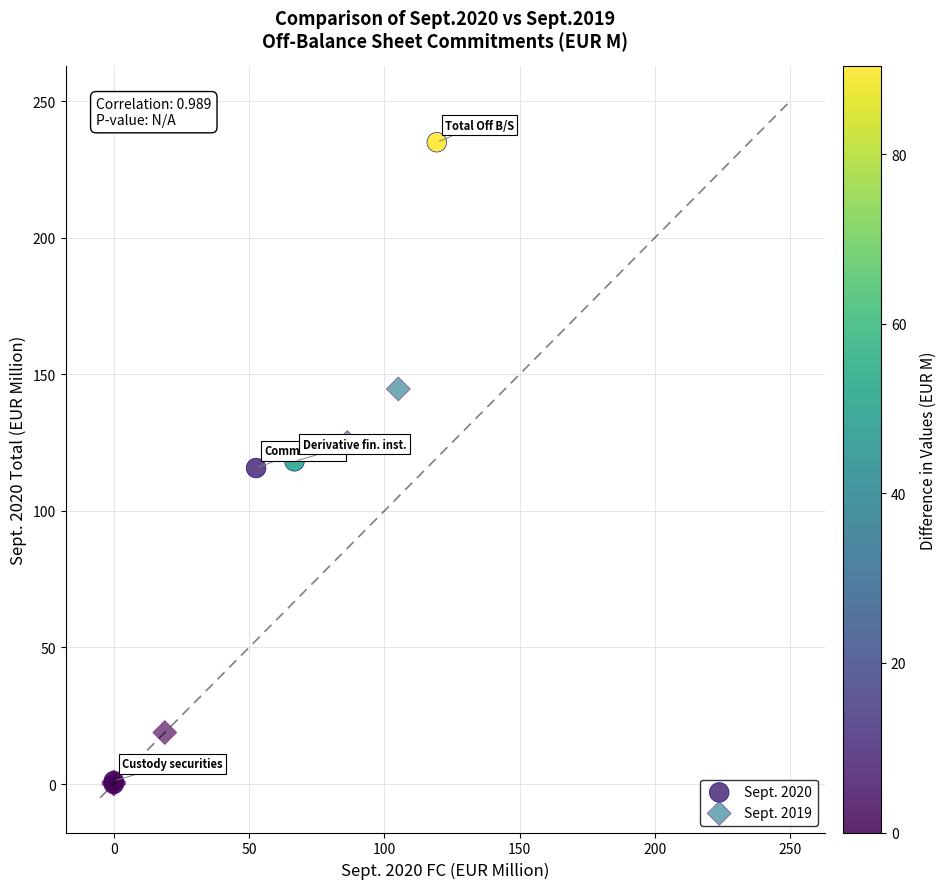

Which series reaches the maximum Y coordinate?

Sept. 2020